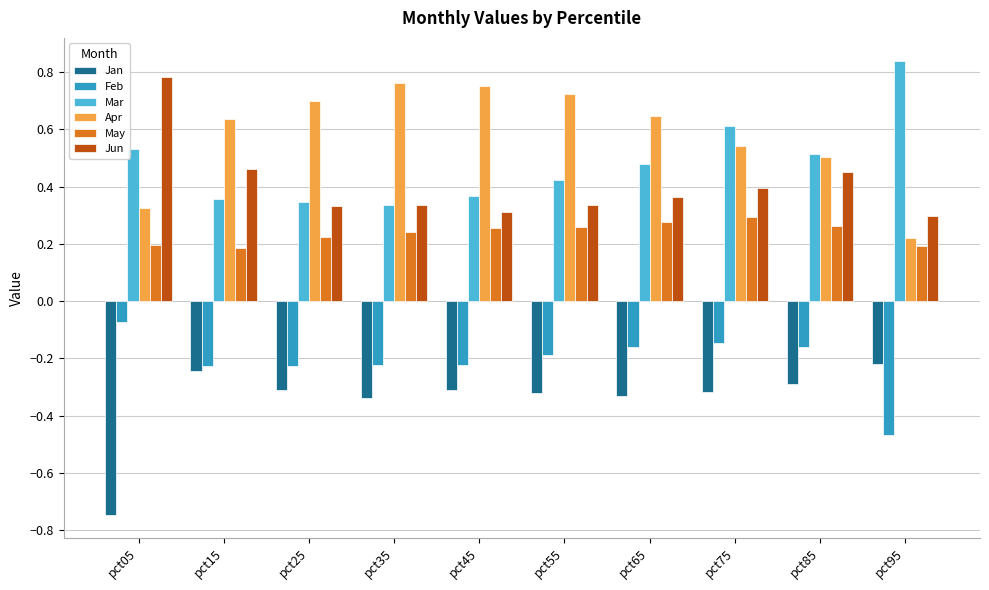

Is it true that Jan equals -0.3 at pct85?

True